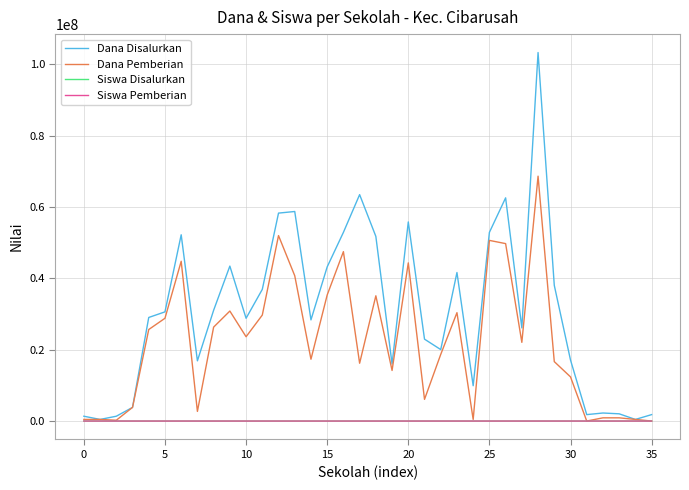

Which series has the widest spread of values?

Dana Disalurkan